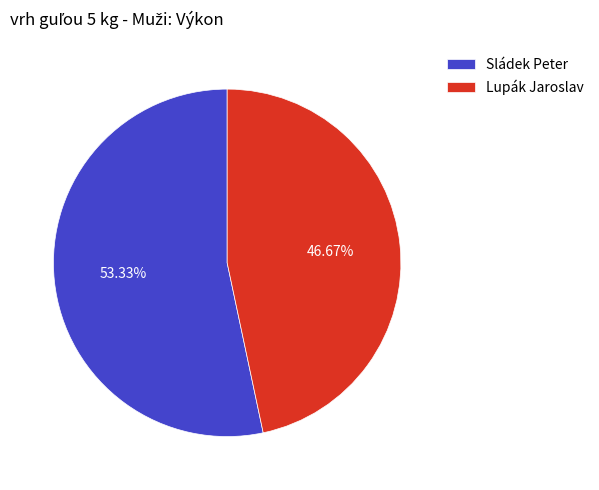

To the nearest percent, what portion does Sládek Peter represent?

53%